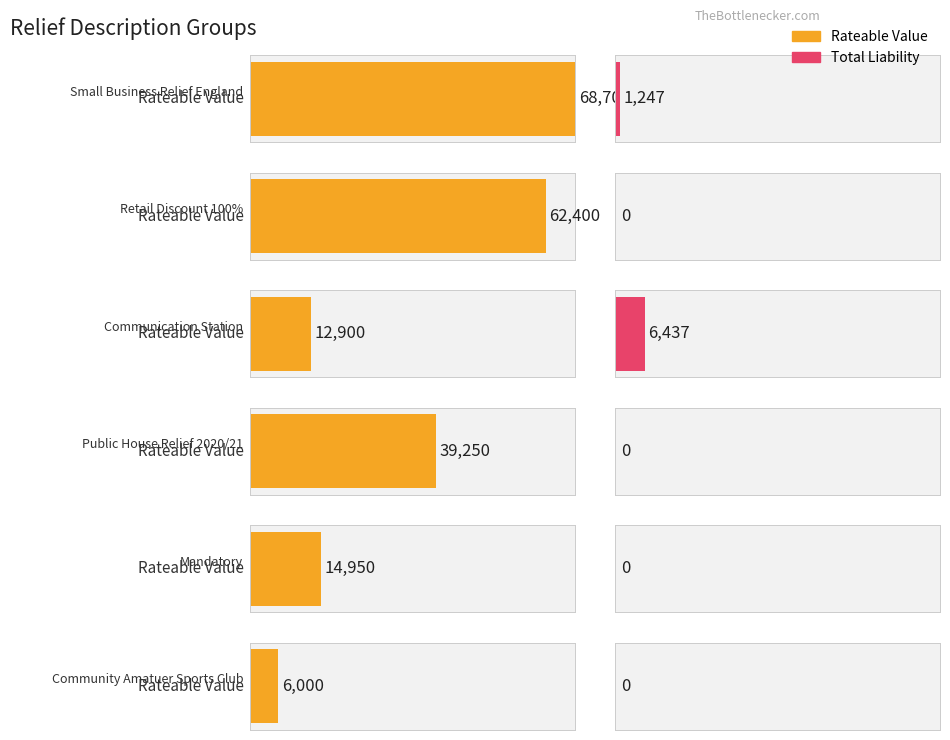

Which series has the largest range (max minus min)?

Rateable Value